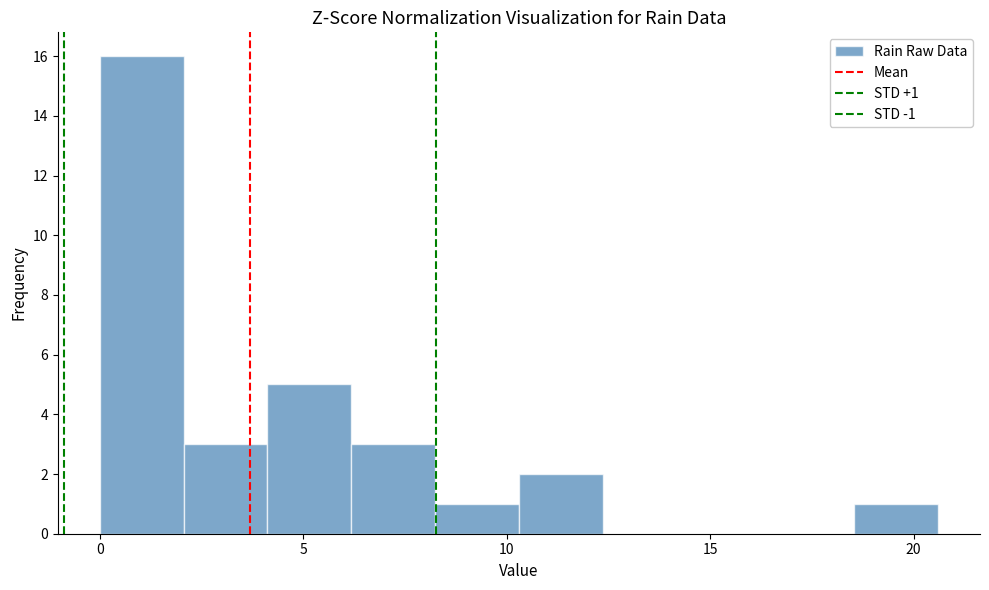

Which range on the x-axis has the tallest bar?

0.0 to 2.0